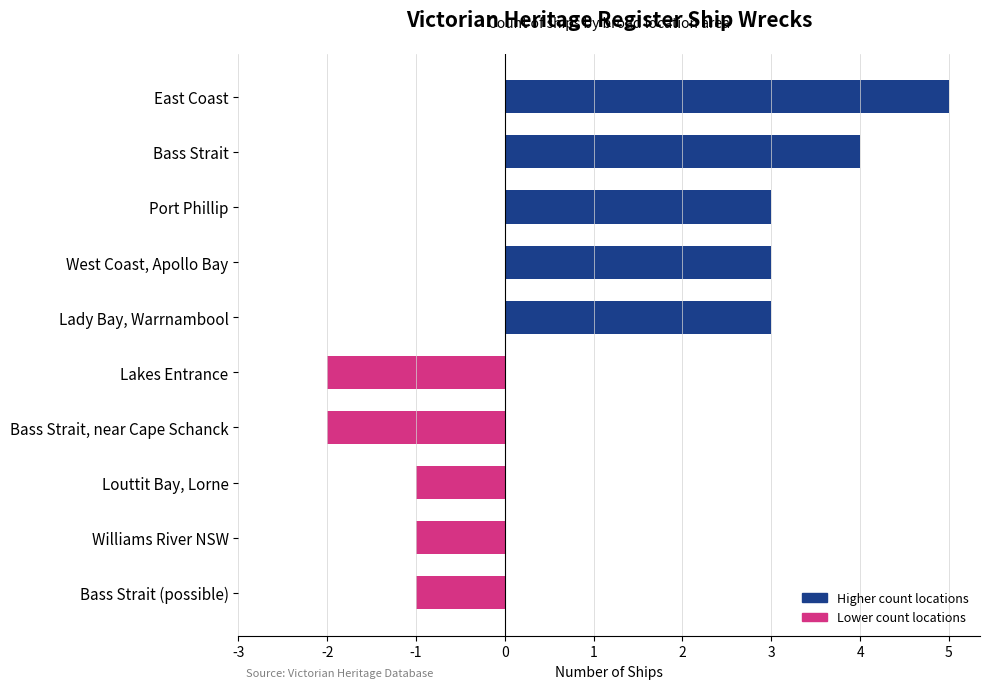

Reading top to bottom, what are all the values shown in this chart?

East Coast=5	Bass Strait=4	Port Phillip=3	West Coast, Apollo Bay=3	Lady Bay, Warrnambool=3	Lakes Entrance=-2	Bass Strait, near Cape Schanck=-2	Louttit Bay, Lorne=-1	Williams River NSW=-1	Bass Strait (possible)=-1